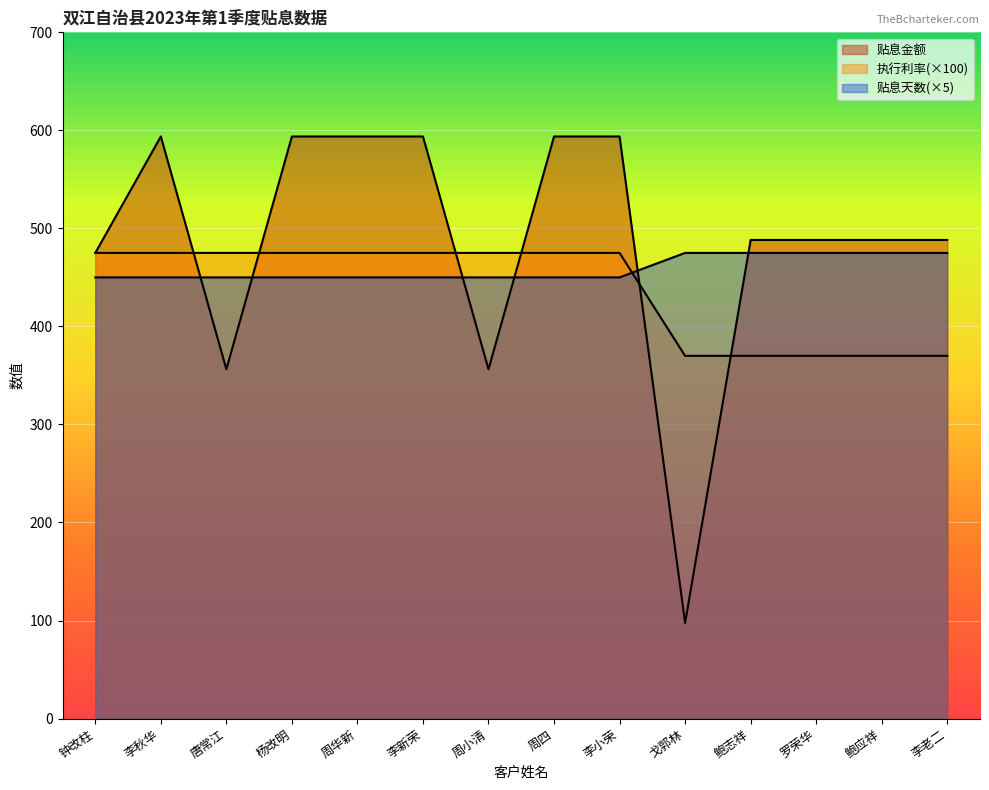

Between 周小清 and 鲍应祥, which is larger?

鲍应祥